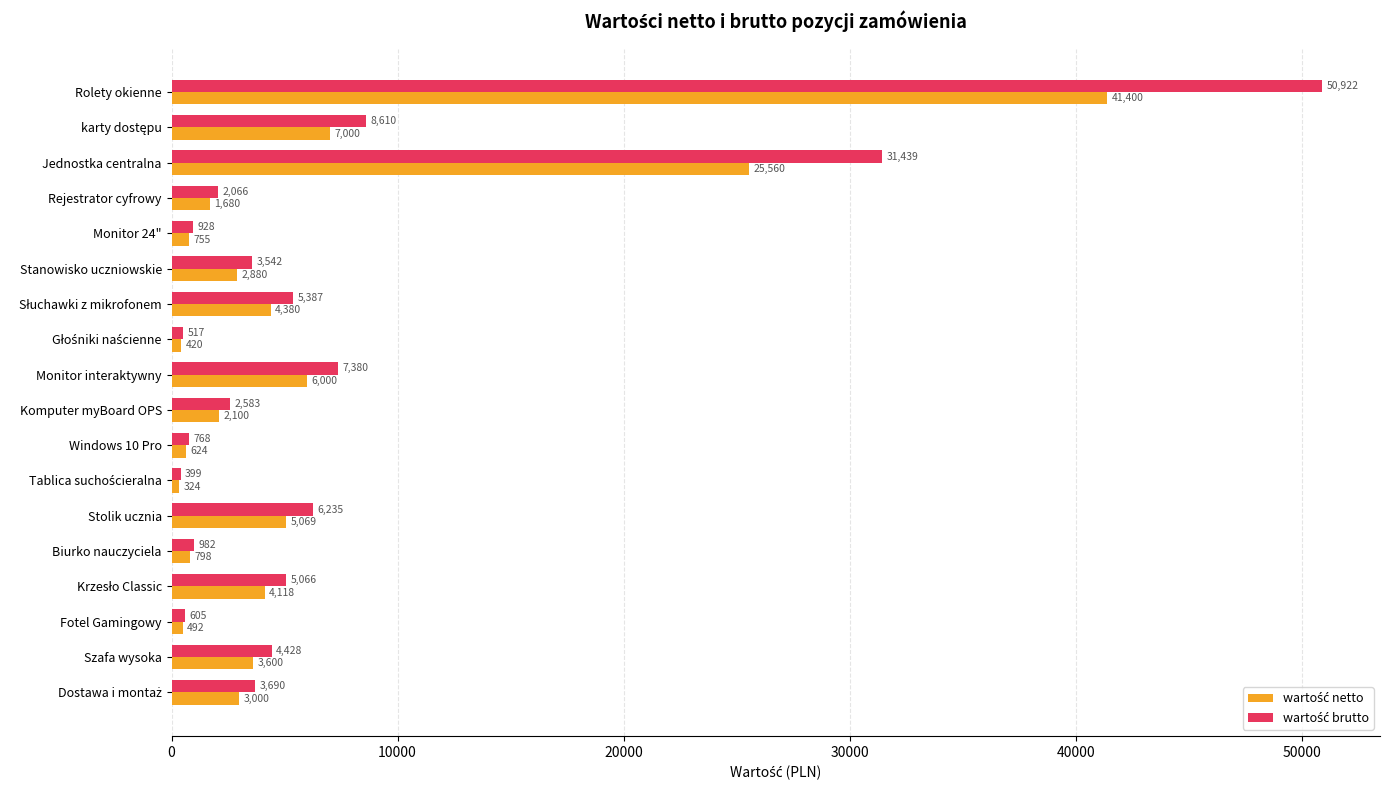

What is the maximum value shown in the chart?

50922.0